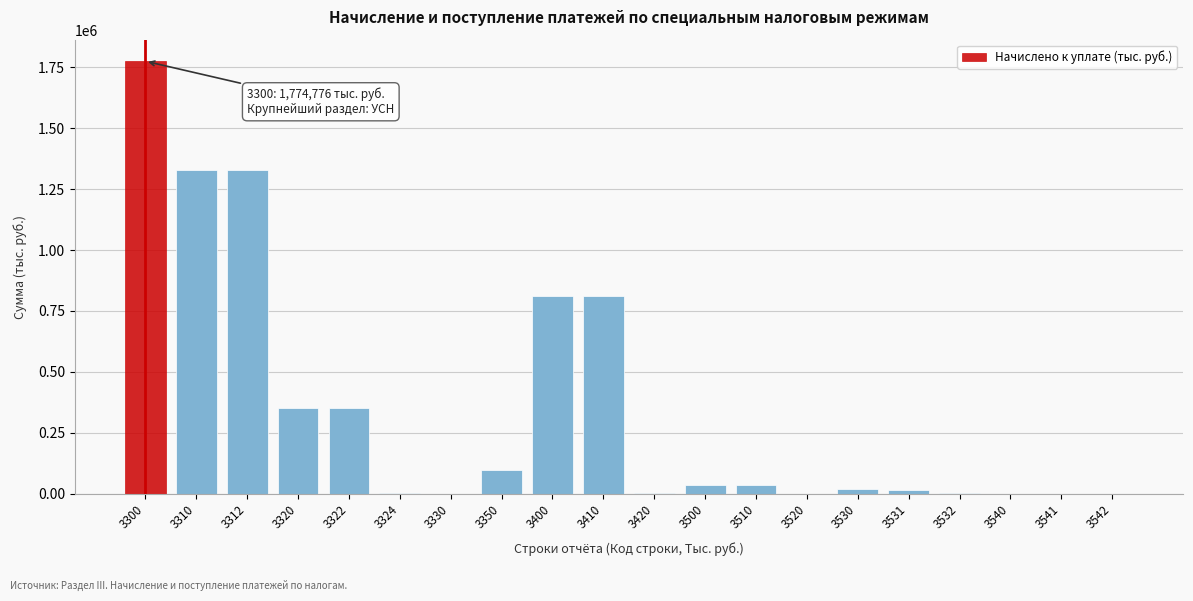

What is the maximum value shown in the chart?

1774776